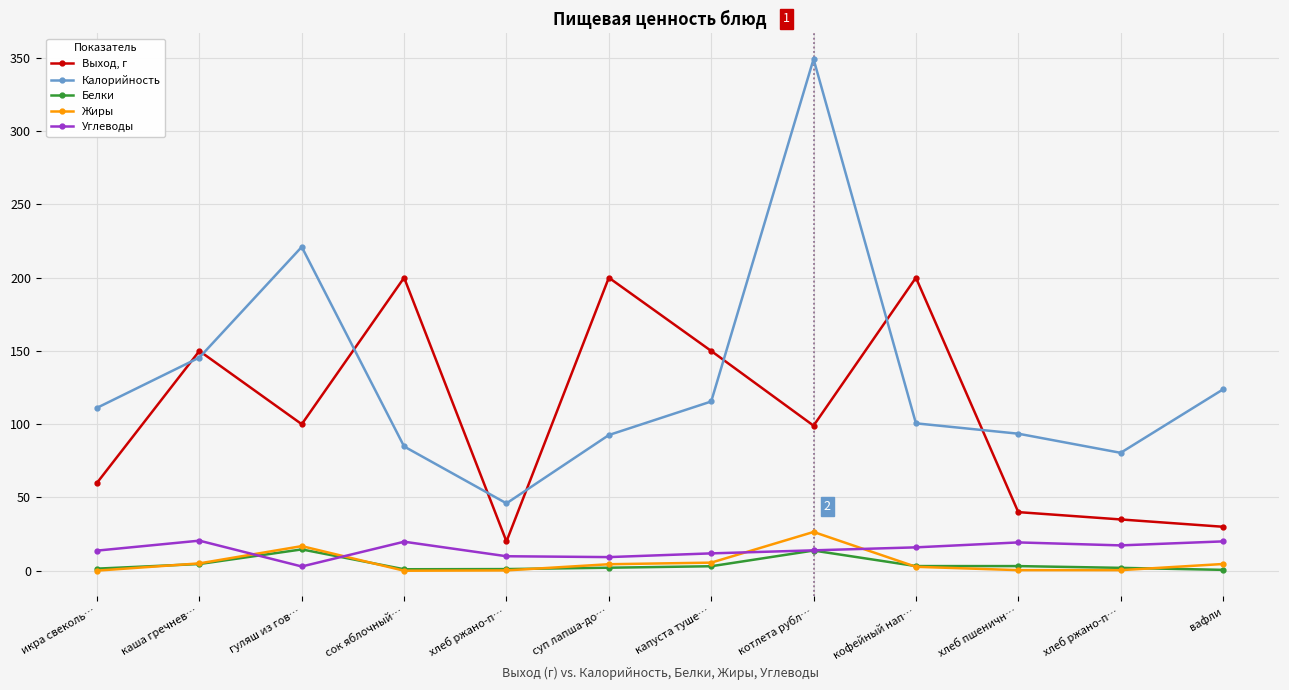

Is this an area chart (filled region under the line)?

No